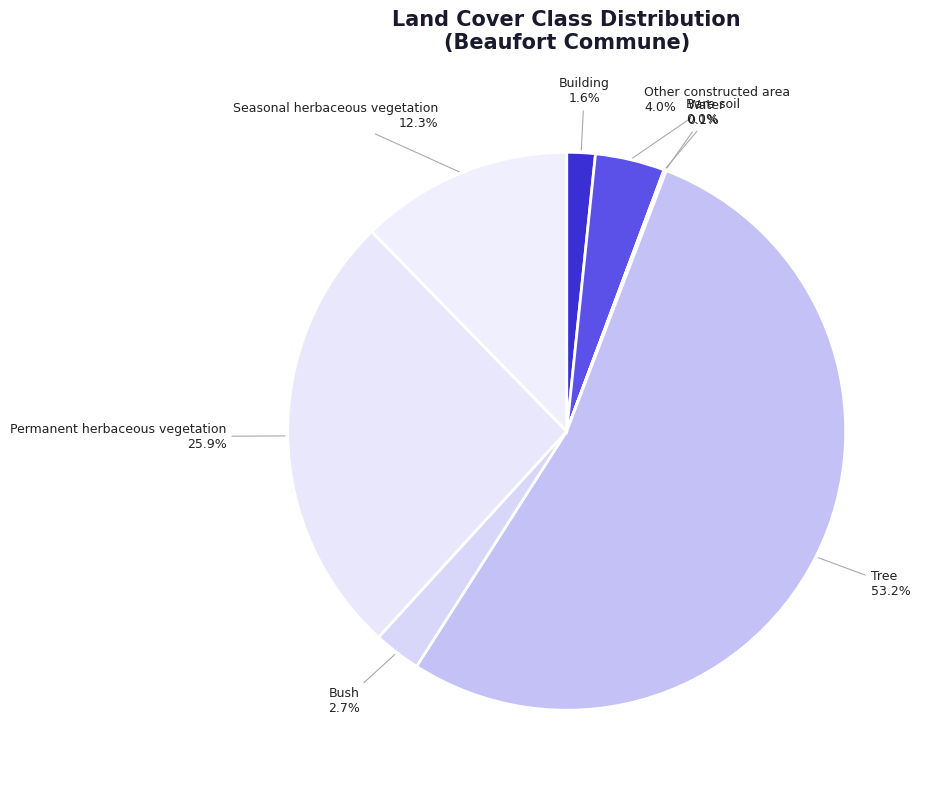

To the nearest percent, what is the combined percentage of Seasonal herbaceous vegetation and Building?

14%